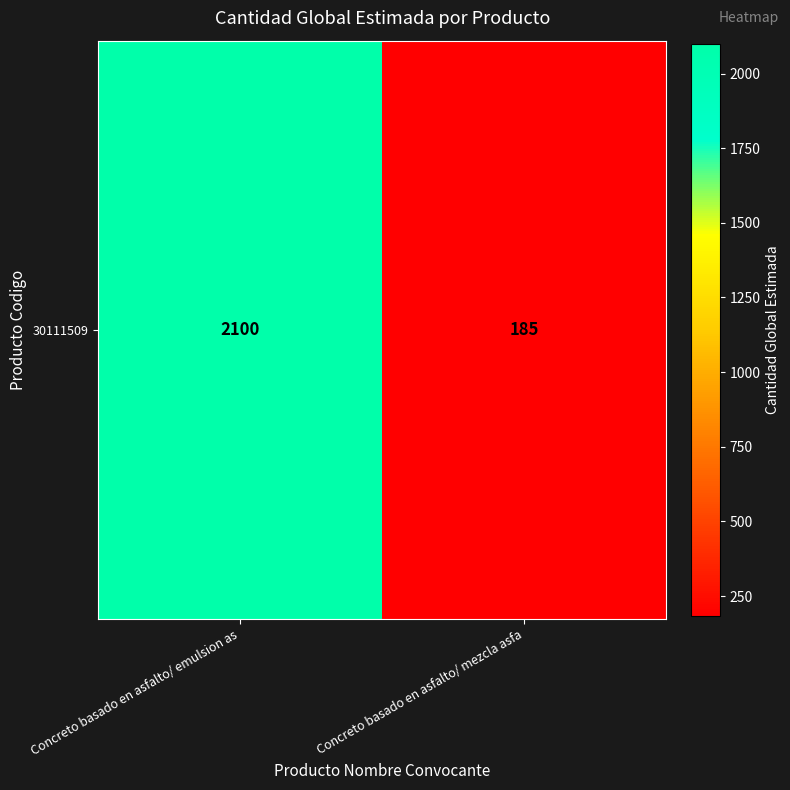

What is the difference between the values at Concreto basado en asfalto/ emulsion as and Concreto basado en asfalto/ mezcla asfa?

1915